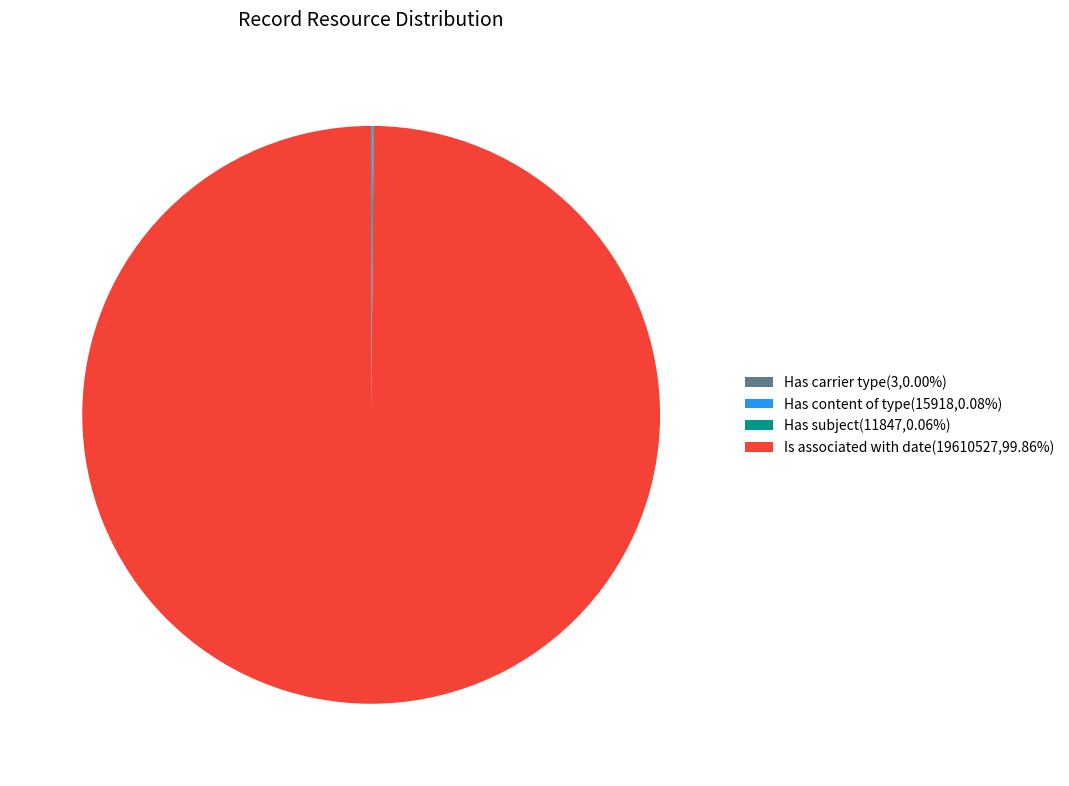

Does Is associated with date(19610527,99.86%) represent more than half of the total?

Yes